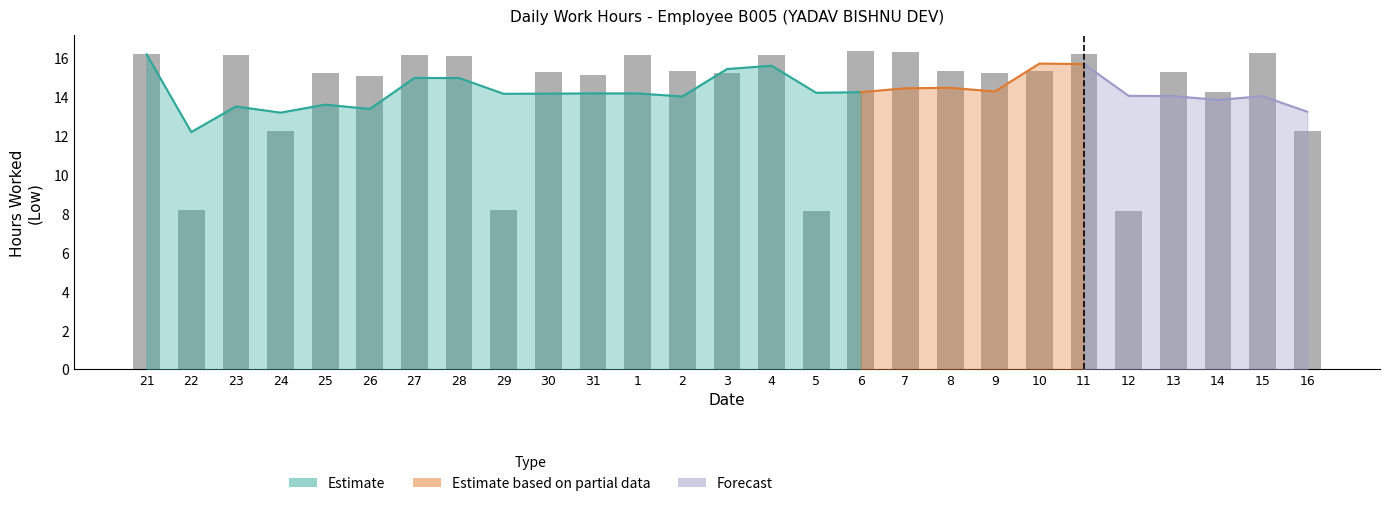

Reading left to right, list all the values displayed in this chart.

16.2	8.2	16.2	12.3	15.3	15.1	16.2	16.1	8.2	15.3	15.2	16.2	15.3	15.2	16.2	8.2	16.4	16.4	15.4	15.3	15.3	16.2	8.2	15.3	14.3	16.3	12.2